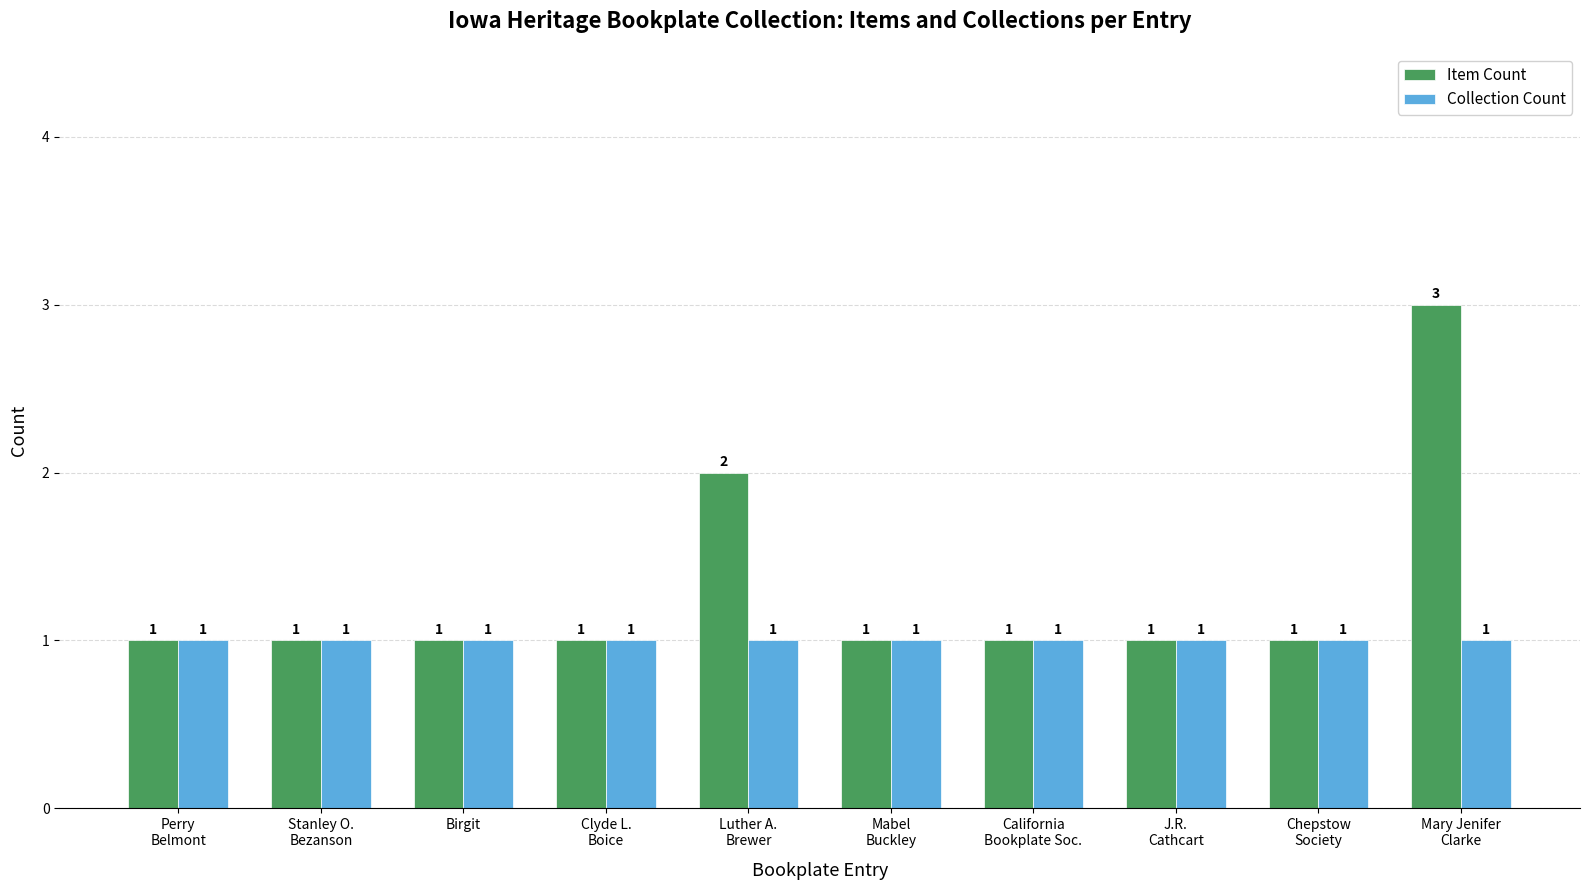

Is the value of Item Count at Luther A.
Brewer greater than the value of Collection Count at Mabel
Buckley?

Yes